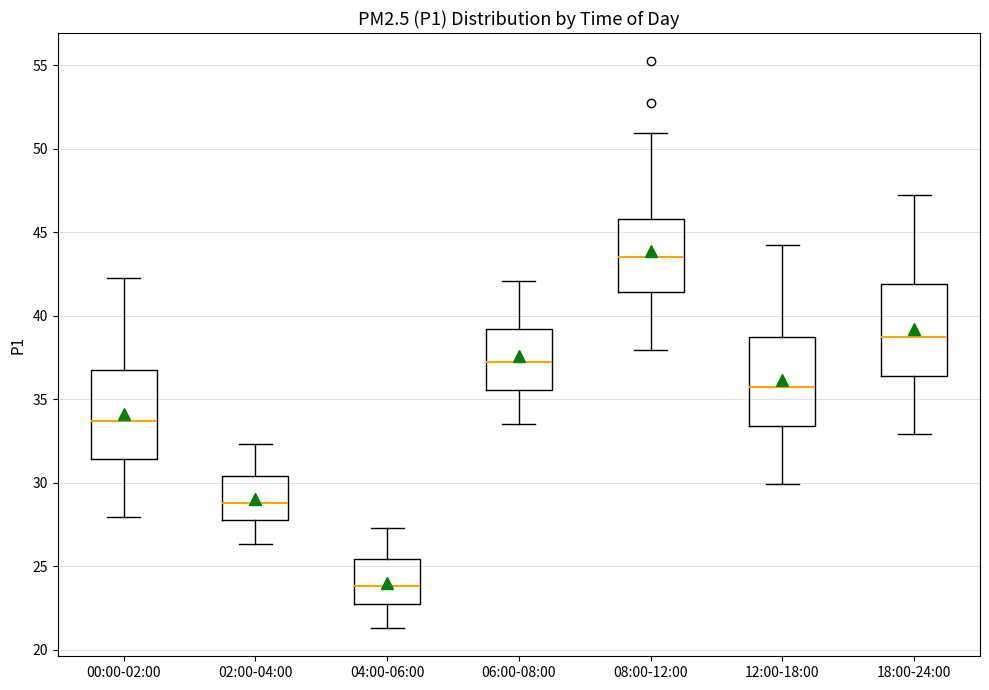

Where does the upper whisker of the box for 02:00-04:00 end on the y-axis? The values are not printed on the chart, so give them approximately, as read against the axis.

32.5